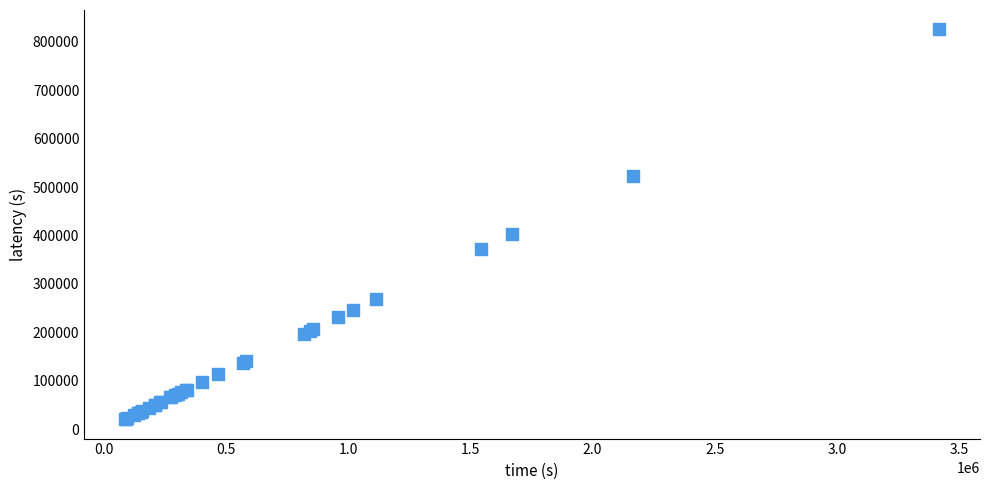

What Y value in the scatter plot is closest to 423072?

403679